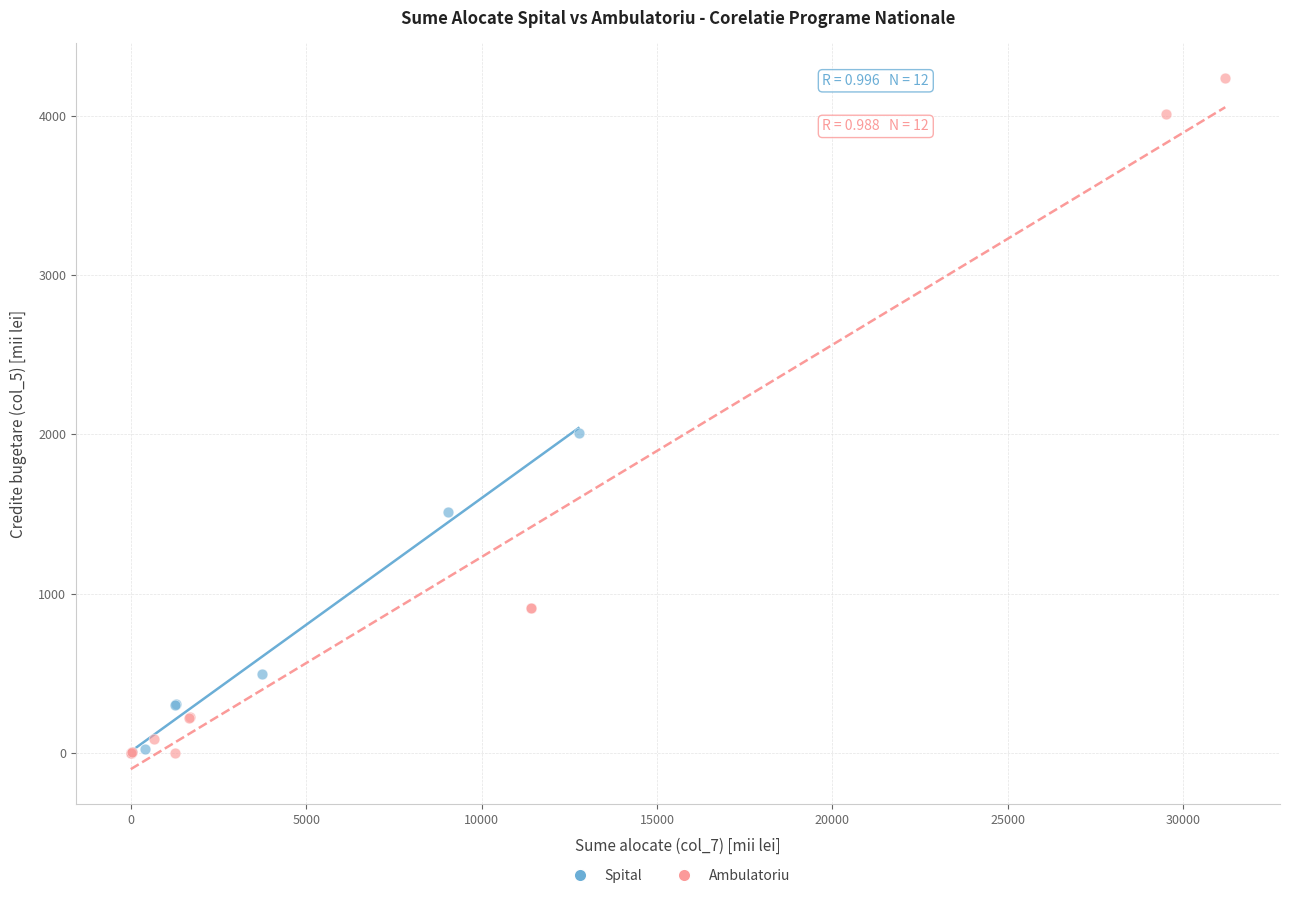

Which series has the largest Y range (max minus min)?

Ambulatoriu